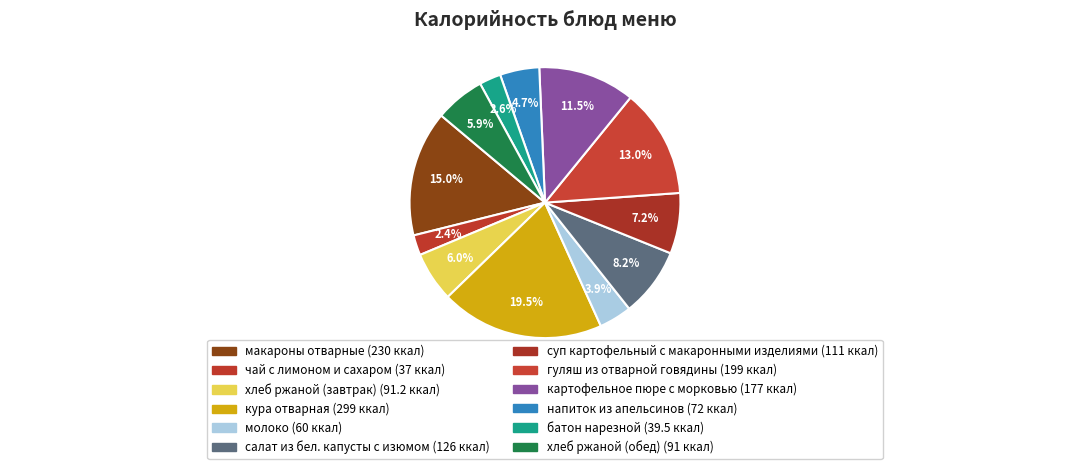

What percentage is the хлеб ржаной (обед) slice, to the nearest percent?

6%